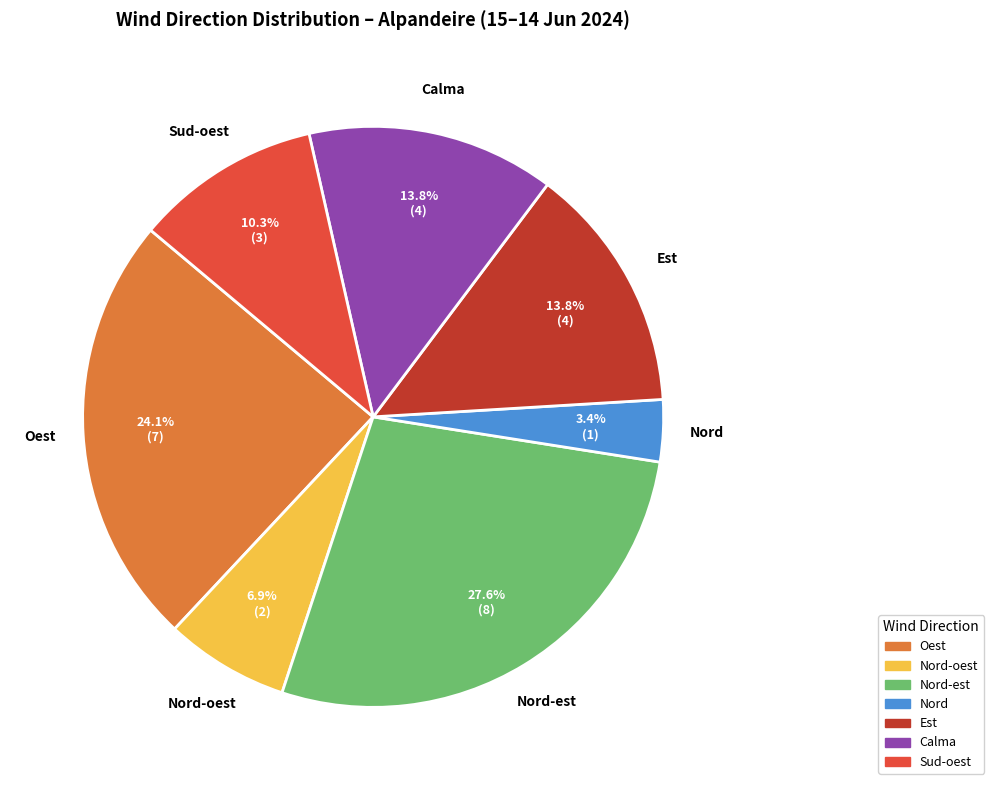

Is there a majority slice in this chart?

No